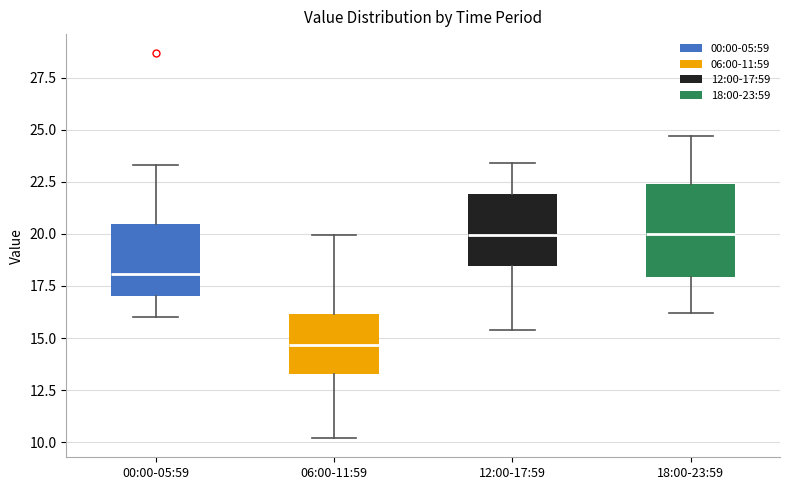

Where is the upper edge of the box for 00:00-05:59 on the y-axis? The values are not printed on the chart, so give them approximately, as read against the axis.

20.5